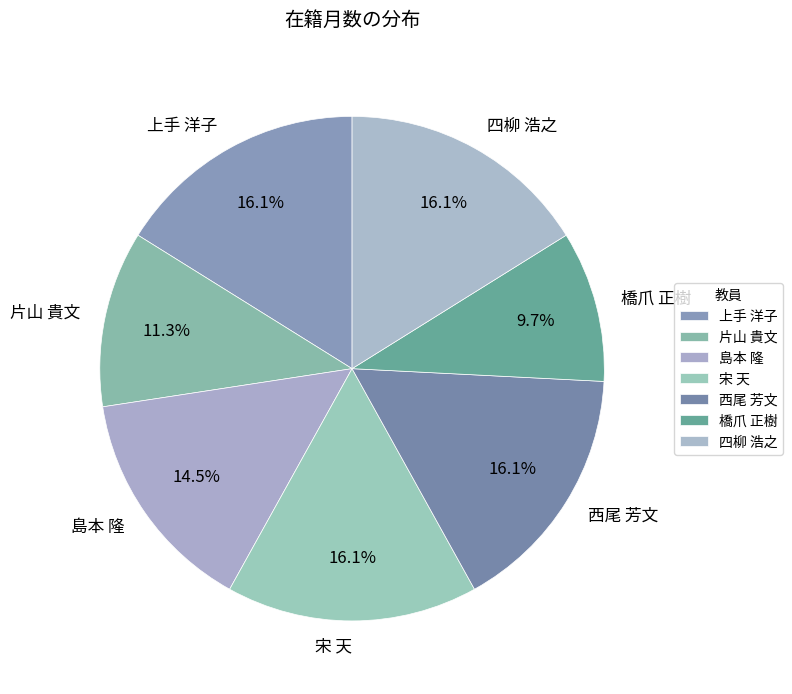

Is it true that 橋爪 正樹 is 15% of the pie?

False